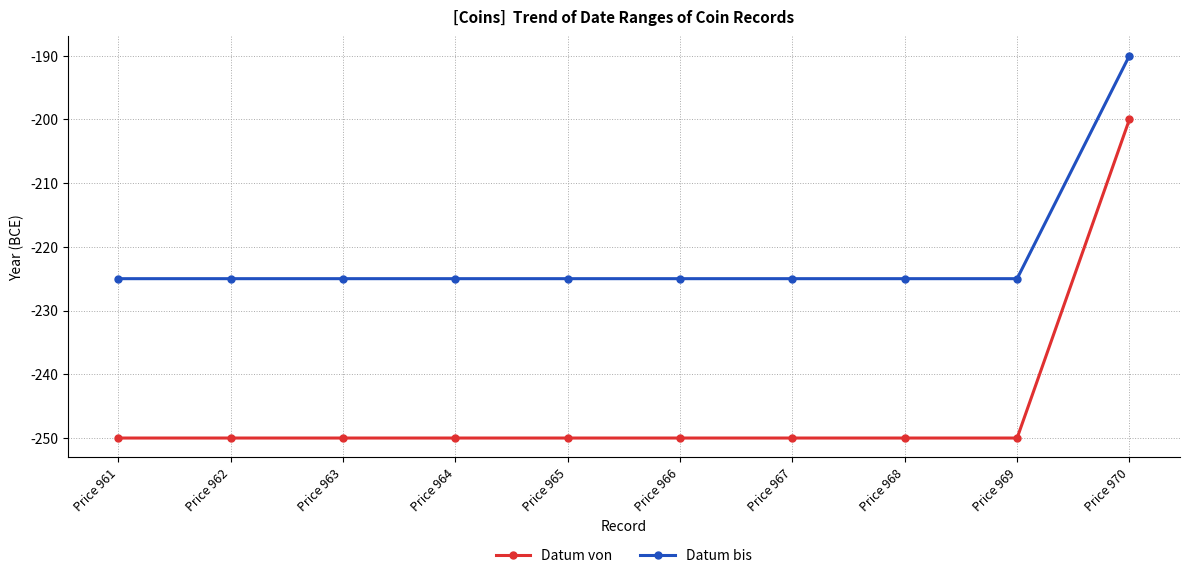

How many lines are shown in the chart?

2